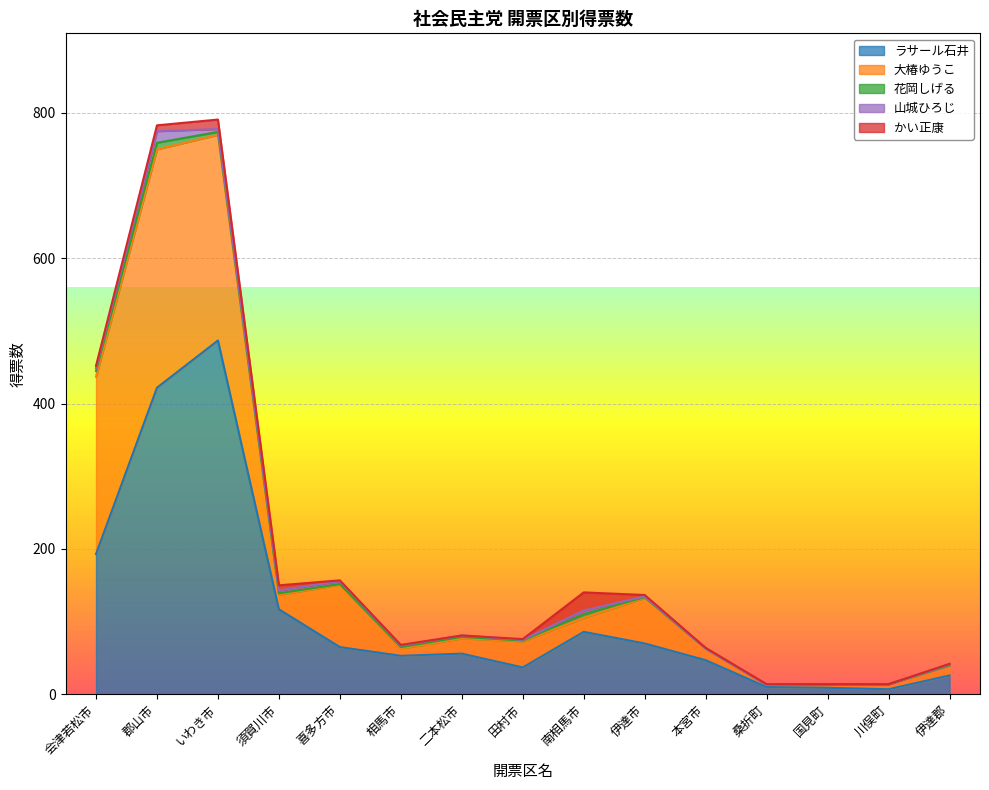

At which category does ラサール石井 reach its first local valley?

相馬市